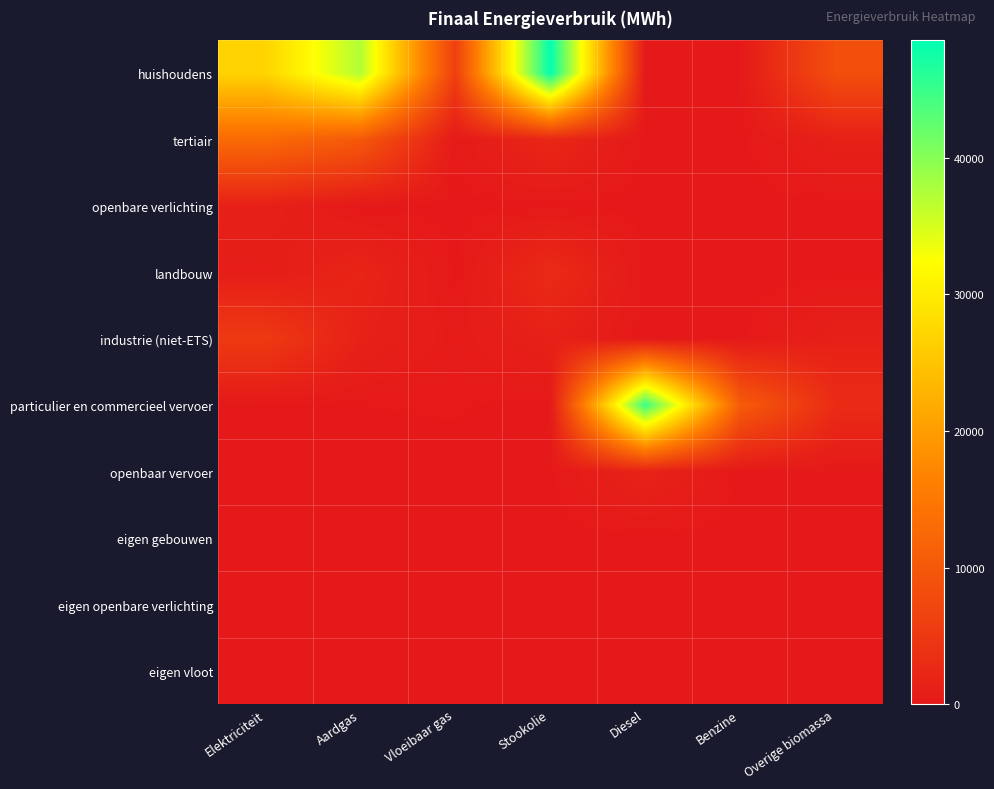

What is the difference between the highest and lowest values at Aardgas?

37393.1